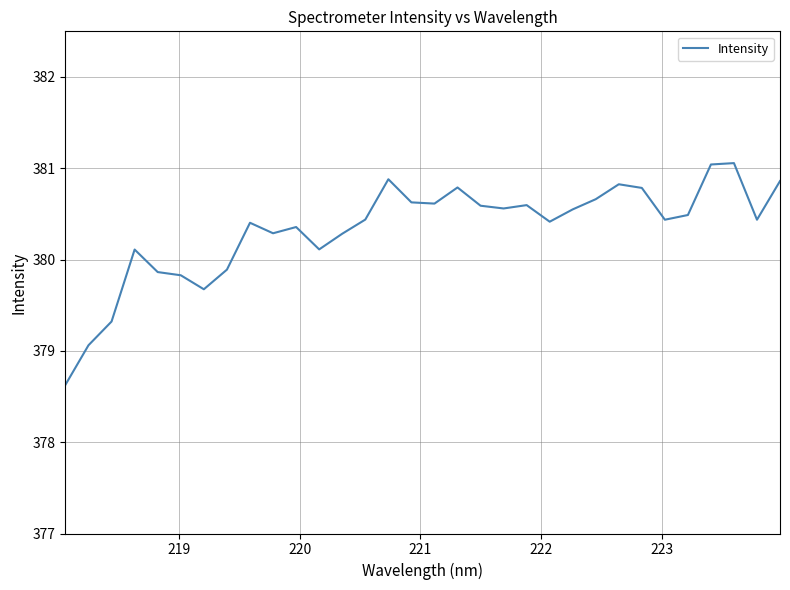

What is the greatest value displayed?

381.1